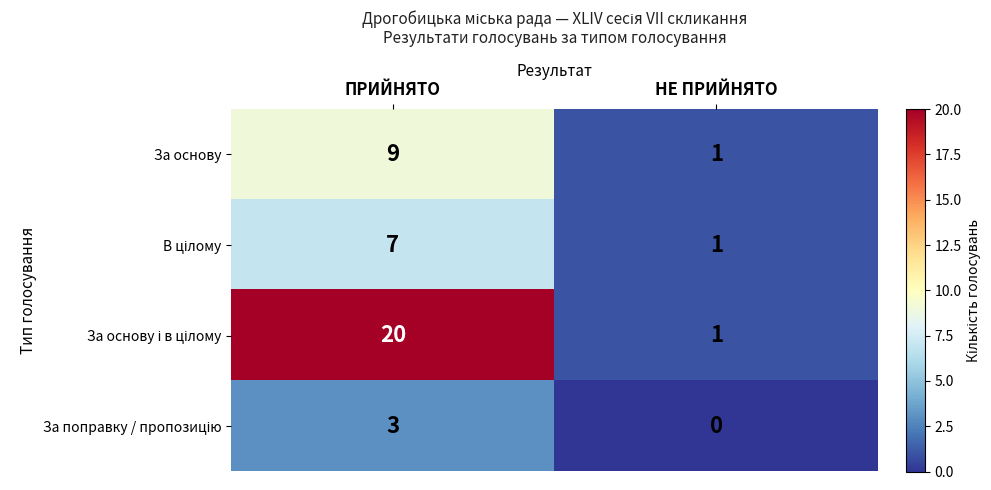

Is it true that За основу equals 0 at НЕ ПРИЙНЯТО?

False